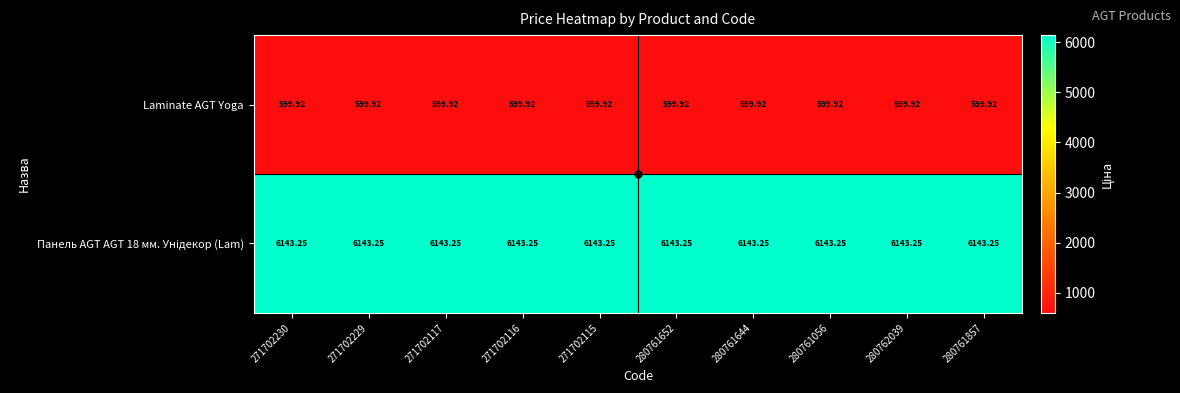

How many series are shown in this chart?

2